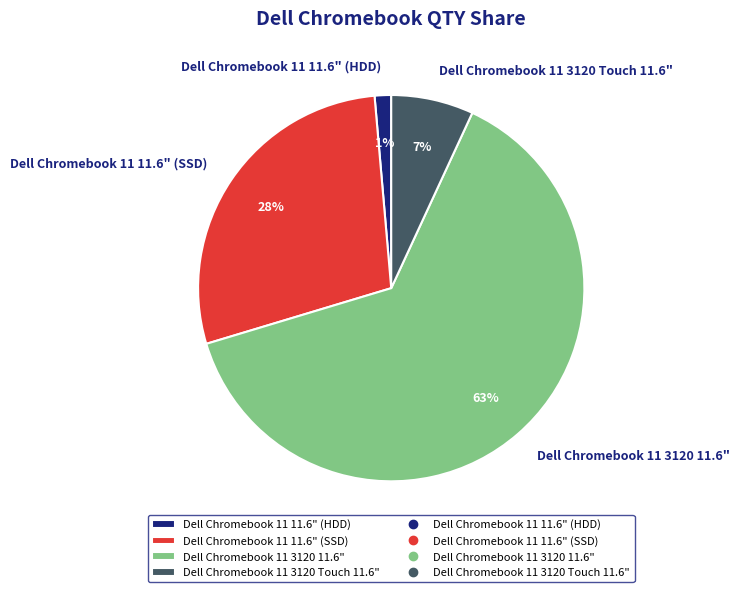

To the nearest percent, what is the average slice percentage?

25%